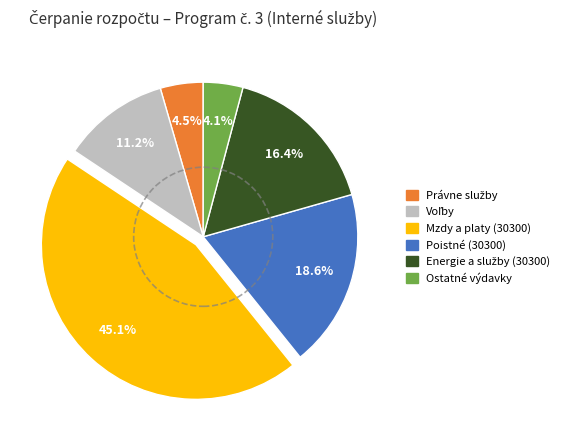

Which slice is the largest?

Mzdy a platy (30300)